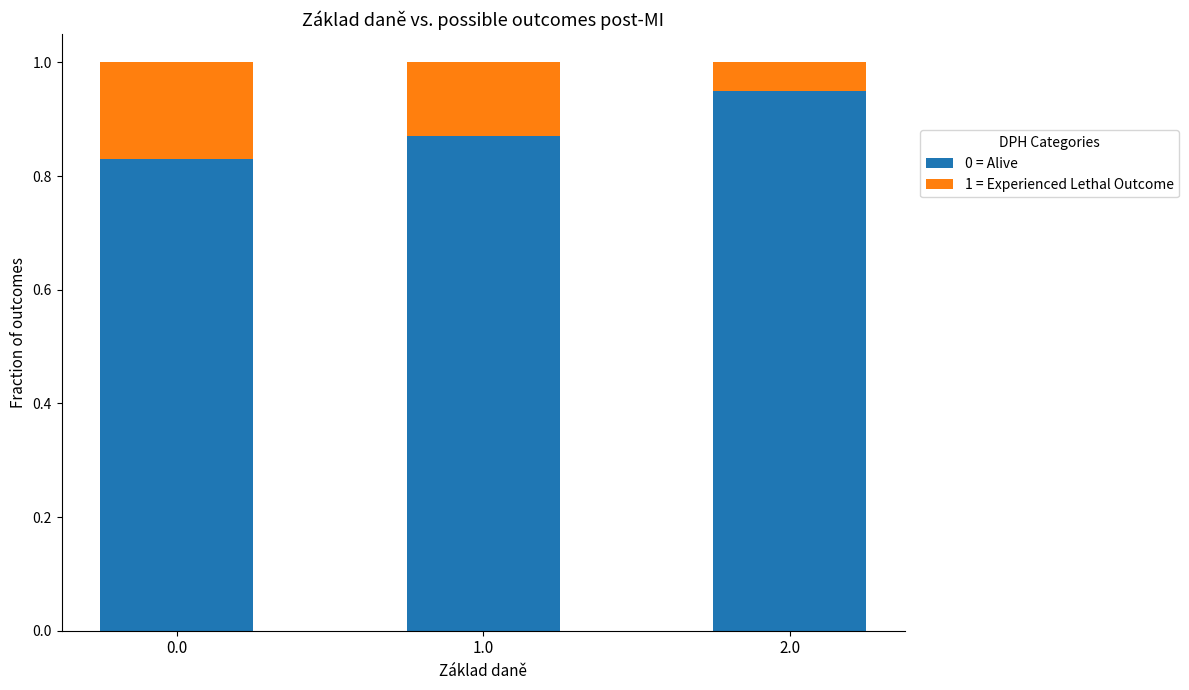

What are all the series names shown in the legend?

0 = Alive, 1 = Experienced Lethal Outcome